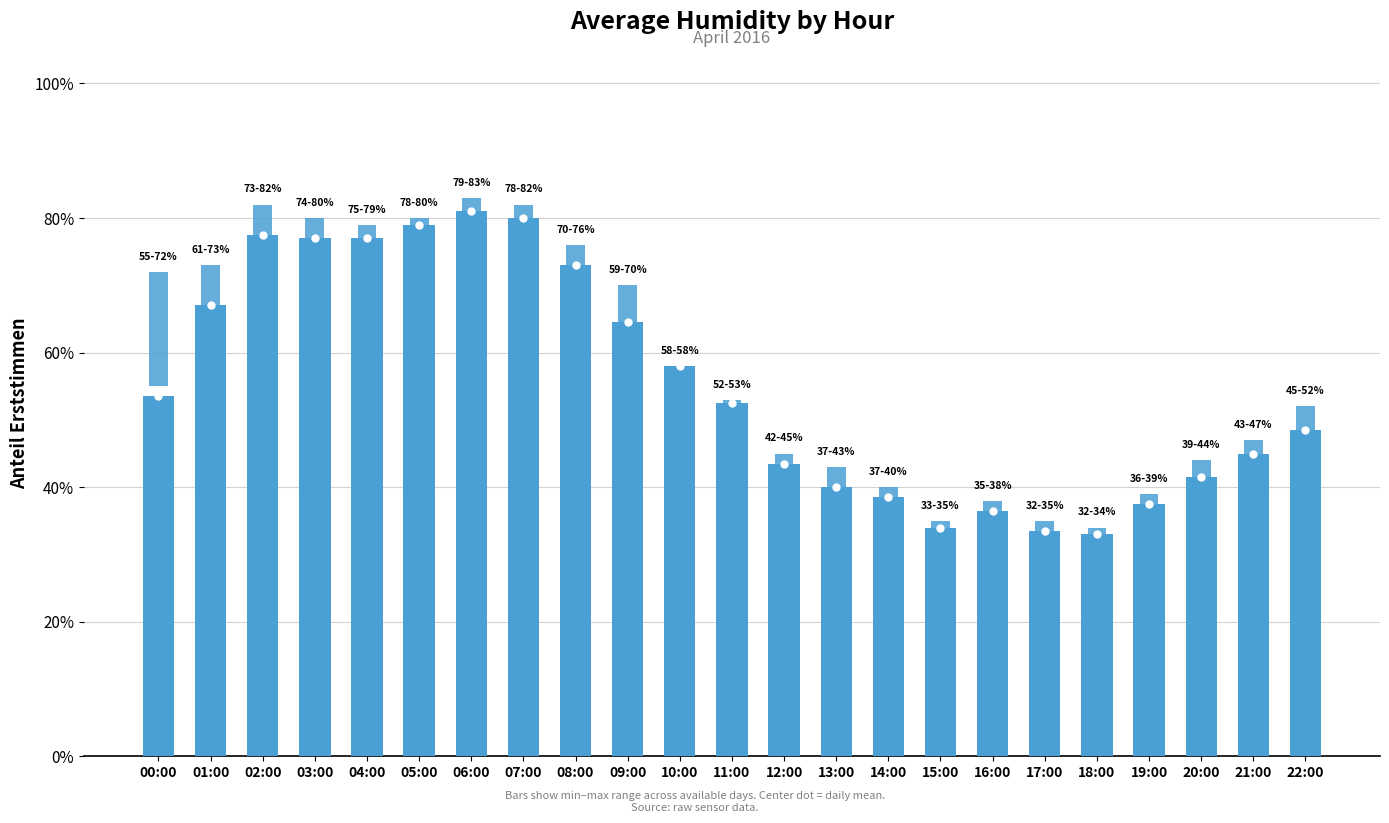

What is the maximum value shown in the chart?

81.0